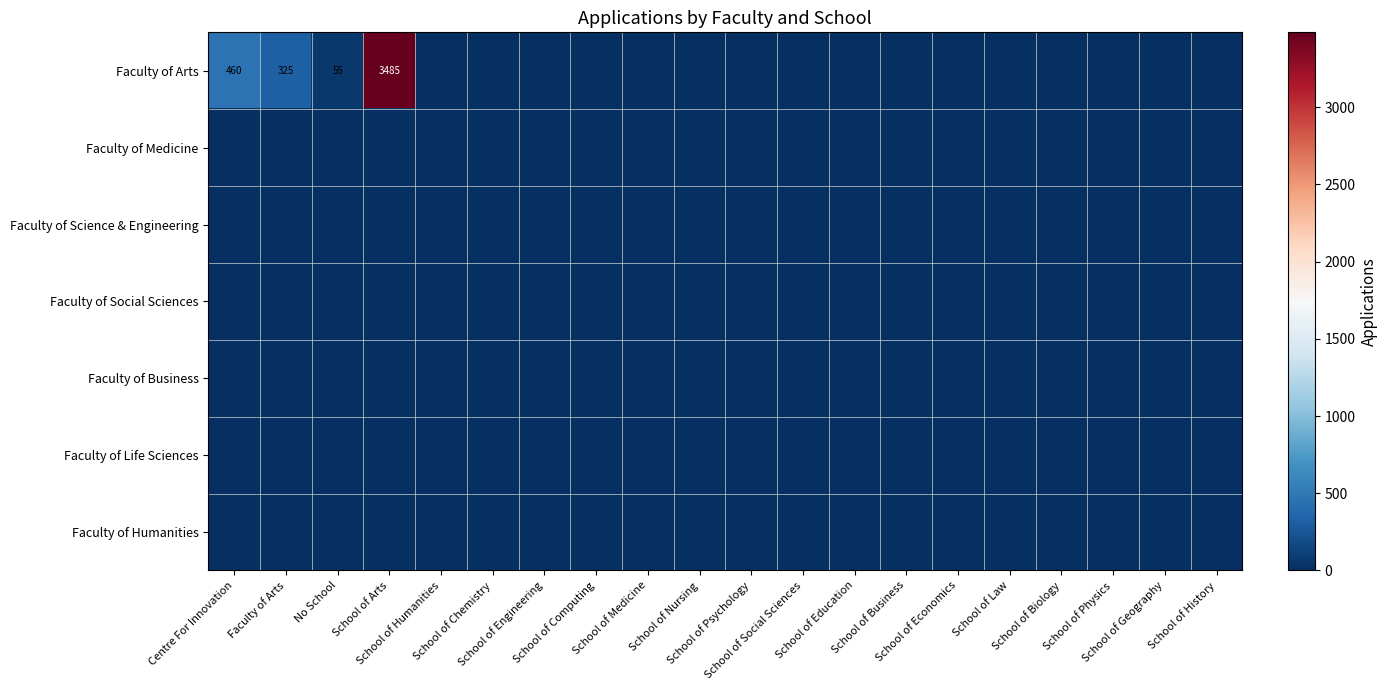

Rank the series by their maximum value, from lowest to highest.

Faculty of Medicine, Faculty of Science & Engineering, Faculty of Social Sciences, Faculty of Business, Faculty of Life Sciences, Faculty of Humanities, Faculty of Arts